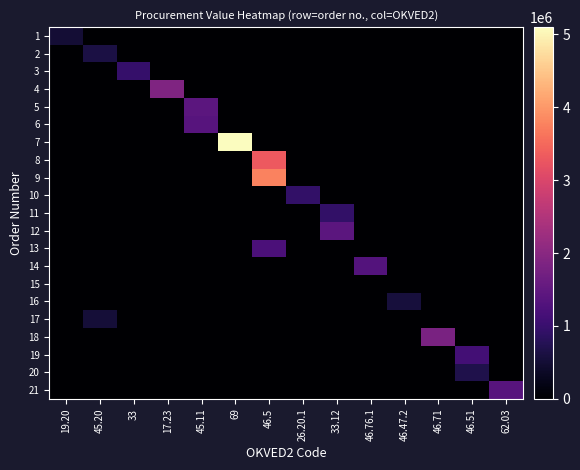

Rank the series by their maximum value, from lowest to highest.

15, 1, 17, 16, 2, 20, 11, 10, 3, 19, 13, 14, 6, 21, 12, 5, 18, 4, 8, 9, 7